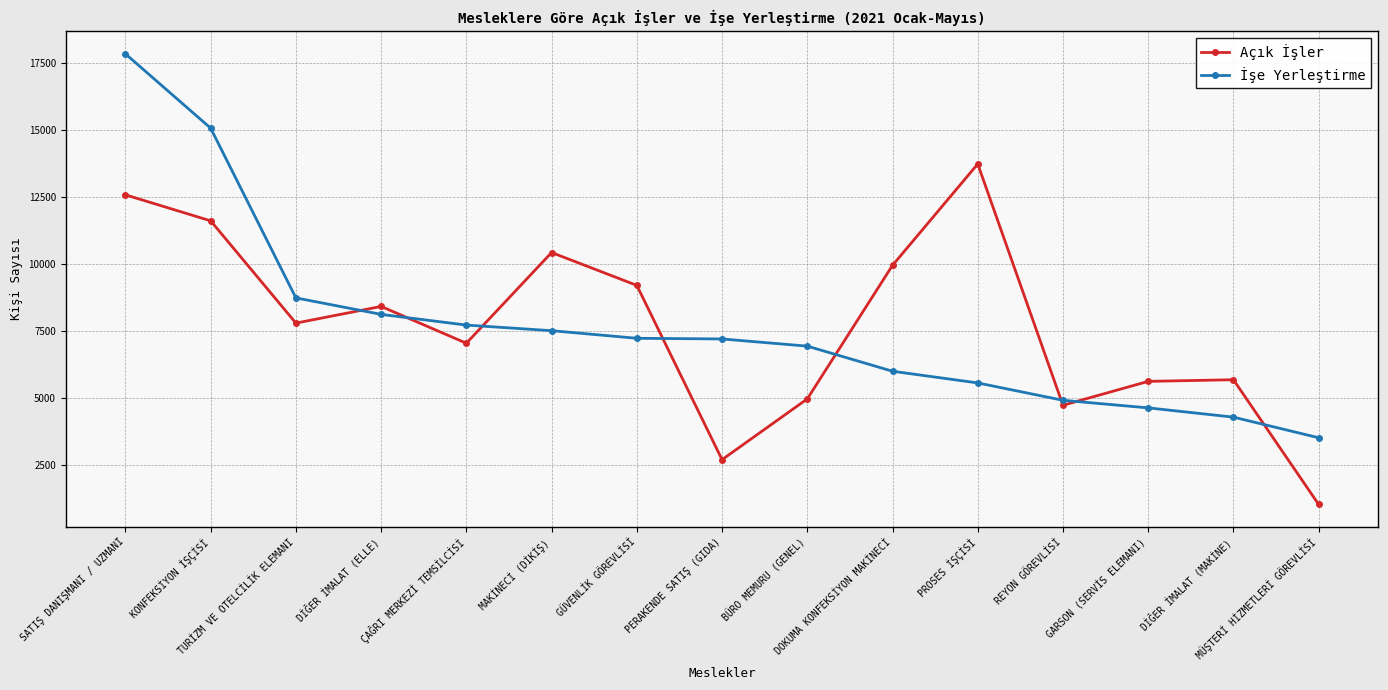

The Açık İşler series shows 15930 at DOKUMA KONFEKSİYON MAKİNECİ. True or false?

False